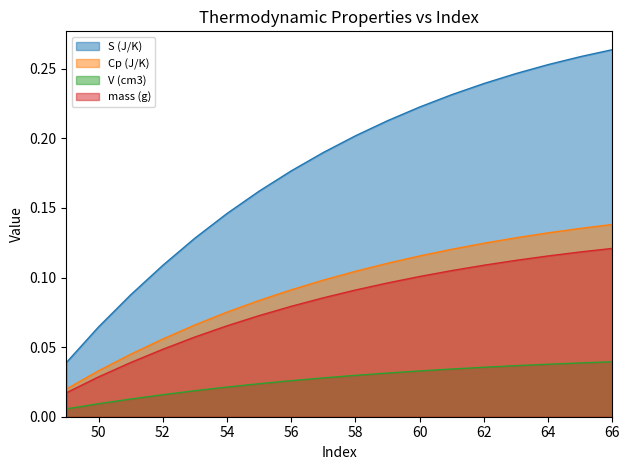

Reading right to left, what are all the values shown in this chart?

S (J/K): 0.3	0.3	0.3	0.2	0.2	0.2	0.2	0.2	0.2	0.2	0.2	0.2	0.1	0.1	0.1	0.1	0.1	0.0
Cp (J/K): 0.1	0.1	0.1	0.1	0.1	0.1	0.1	0.1	0.1	0.1	0.1	0.1	0.1	0.1	0.1	0.0	0.0	0.0
V (cm3): 0.0	0.0	0.0	0.0	0.0	0.0	0.0	0.0	0.0	0.0	0.0	0.0	0.0	0.0	0.0	0.0	0.0	0.0
mass (g): 0.1	0.1	0.1	0.1	0.1	0.1	0.1	0.1	0.1	0.1	0.1	0.1	0.1	0.1	0.0	0.0	0.0	0.0